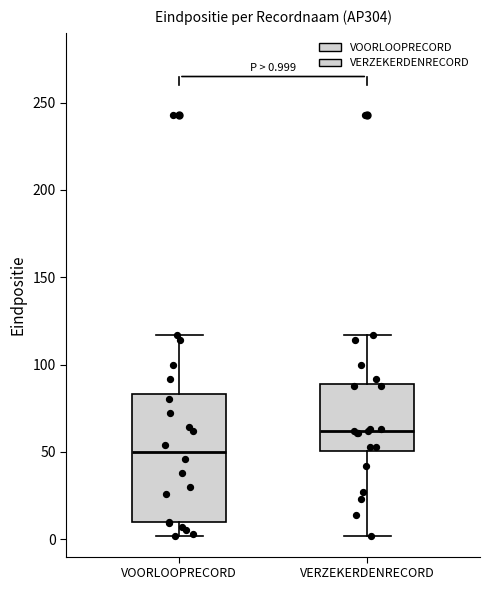

Comparing the boxes themselves (not the whiskers), which one is the tallest?

VOORLOOPRECORD